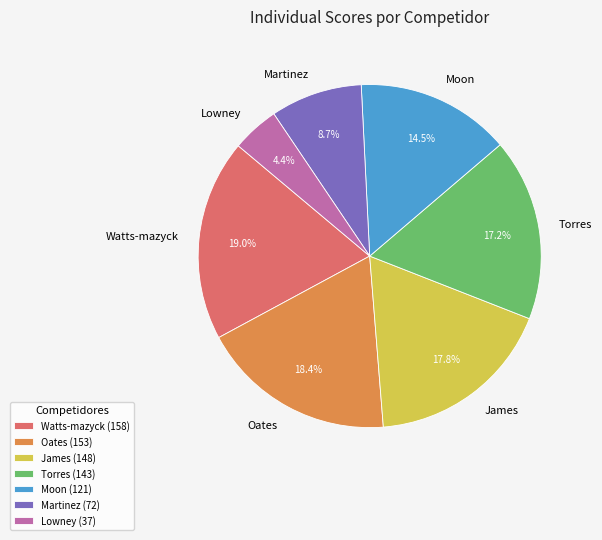

Rank the categories by value from highest to lowest.

Watts-mazyck, Oates, James, Torres, Moon, Martinez, Lowney